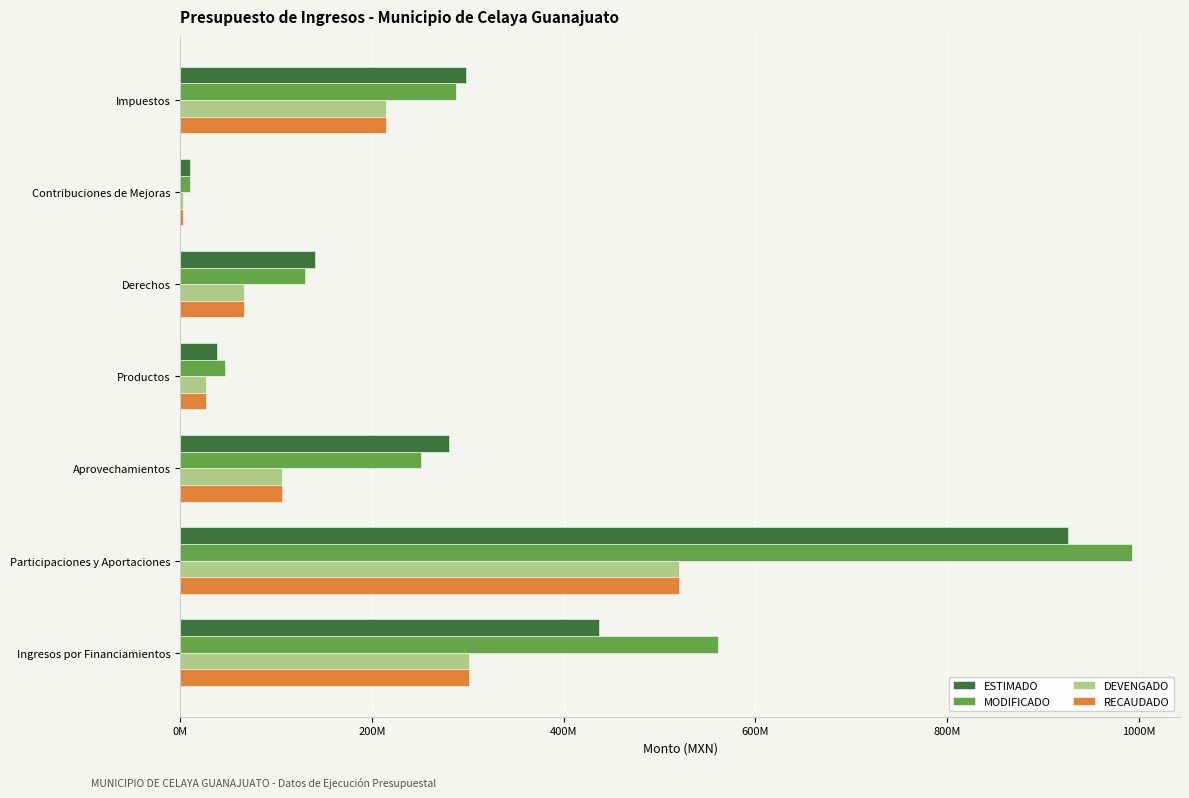

Reading right to left, extract all data points from this chart.

ESTIMADO: 437281554.7	926881959.9	280732734.6	38599007.5	140628246.6	10695736.8	298013125.3
MODIFICADO: 561246540.1	993611976.0	251158392.5	46610086.5	130544977.7	10695736.8	287548077.3
DEVENGADO: 301081798.3	520119189.8	105892978.3	27112734.8	66972896.6	3014538.3	214598960.6
RECAUDADO: 301081798.3	520119189.8	105892978.3	27112734.8	66972896.6	3014538.3	214598960.6